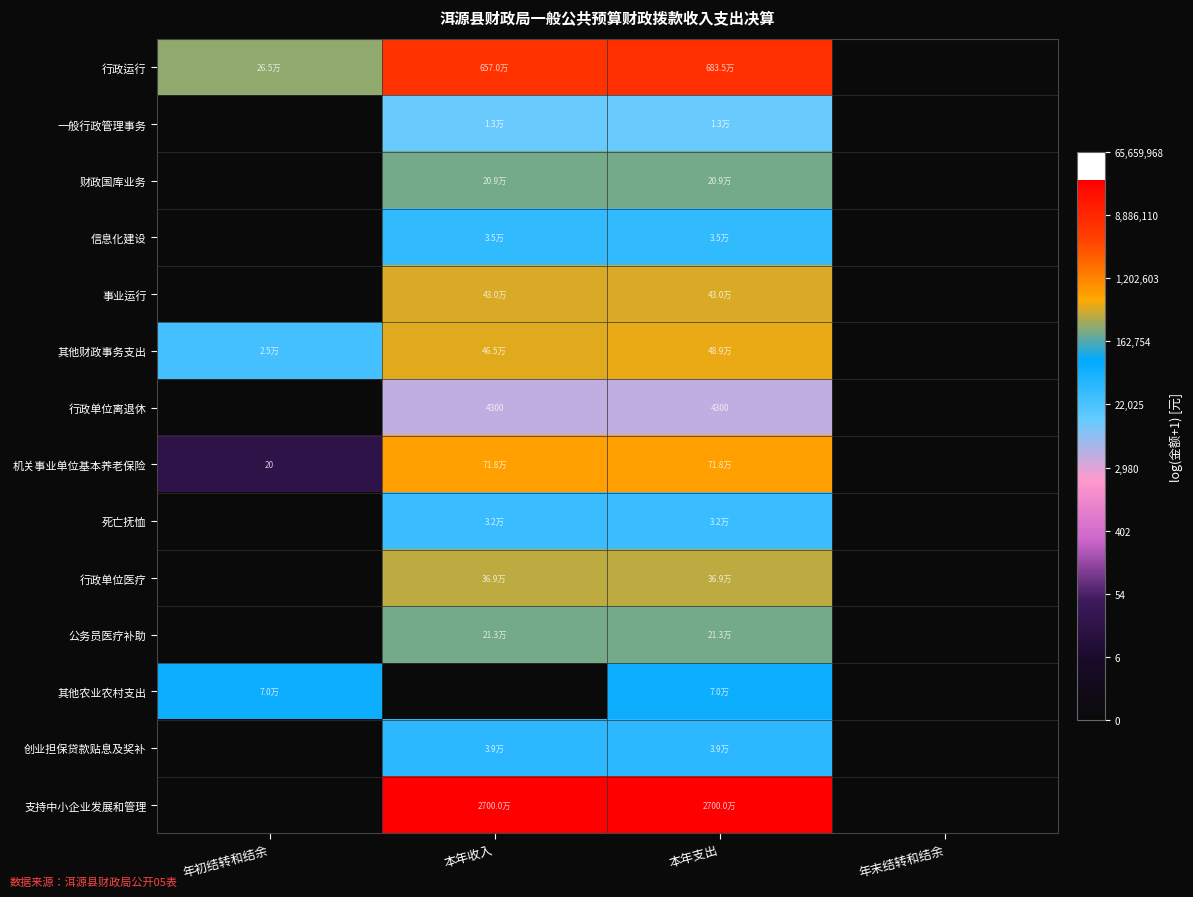

True or false: 死亡抚恤 has a value of 17.2 at 本年收入.

False